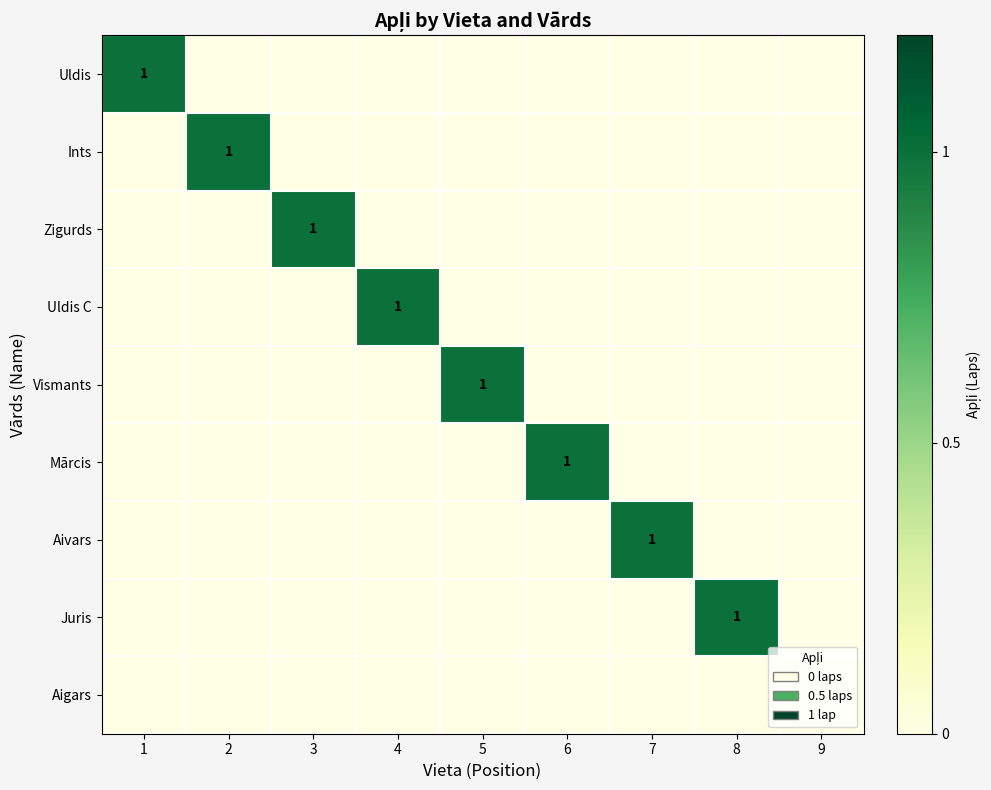

The Zigurds series shows 1 at 3. True or false?

True